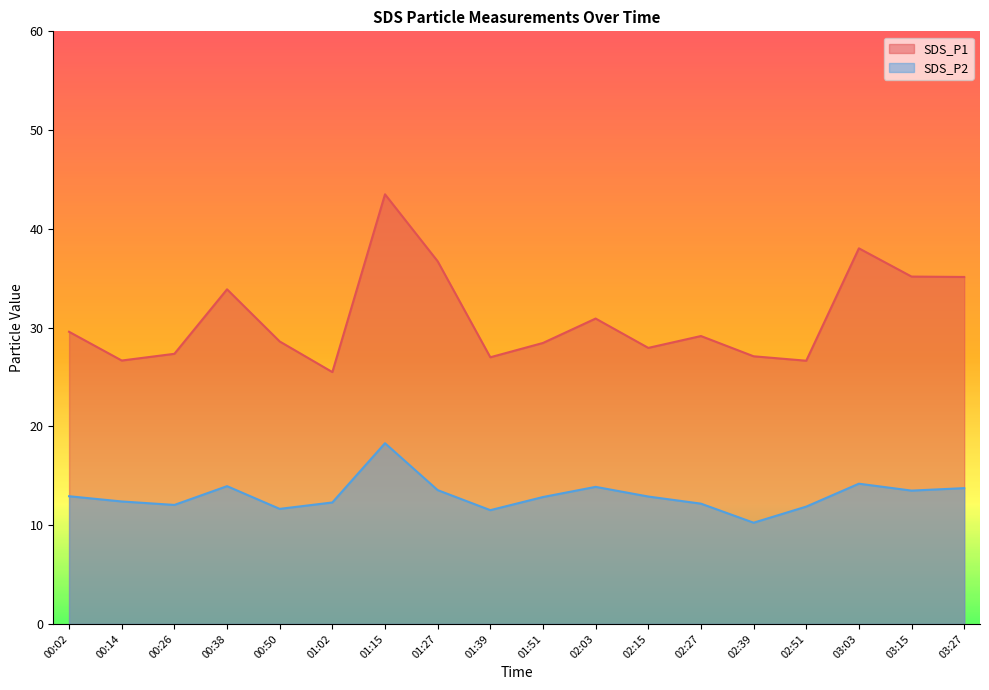

True or false: SDS_P2 has more than 1 points higher than both neighbors.

True